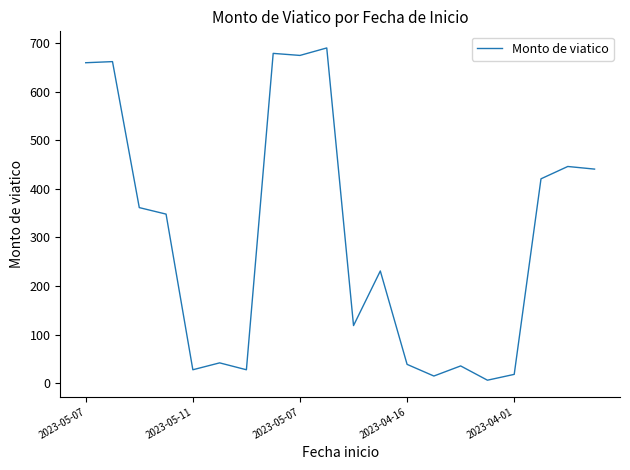

What is the maximum value shown in the chart?

690.4